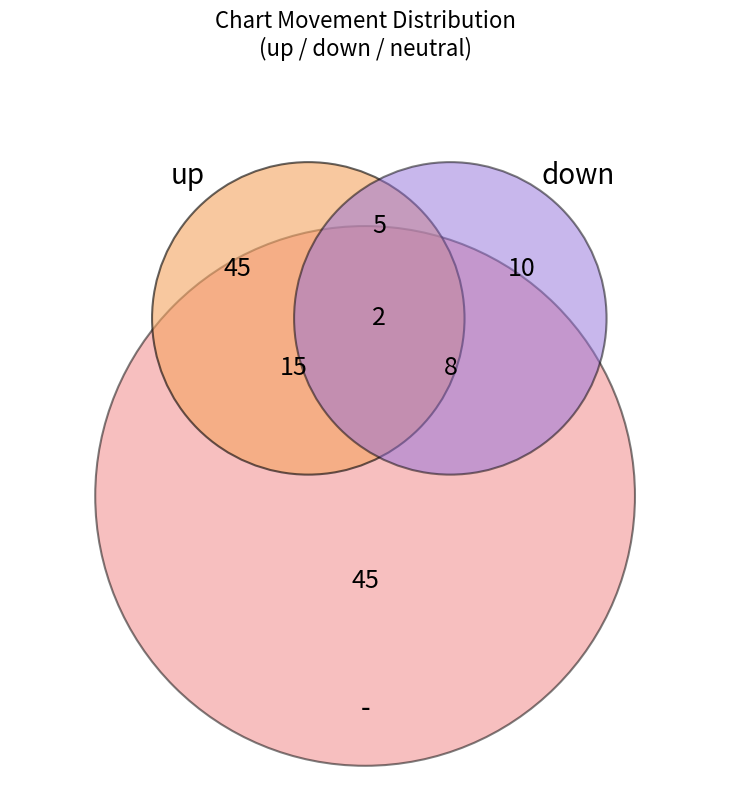

Does - represent more than half of the total?

No